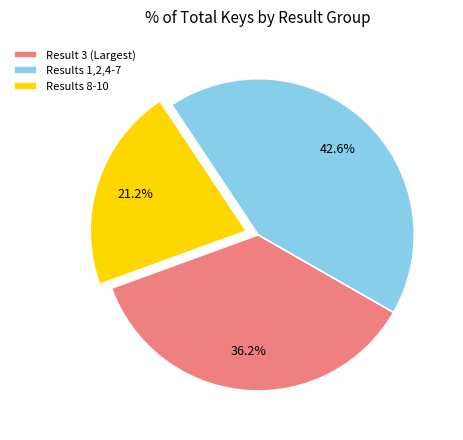

Which category has the biggest portion of the pie?

Results 1,2,4-7